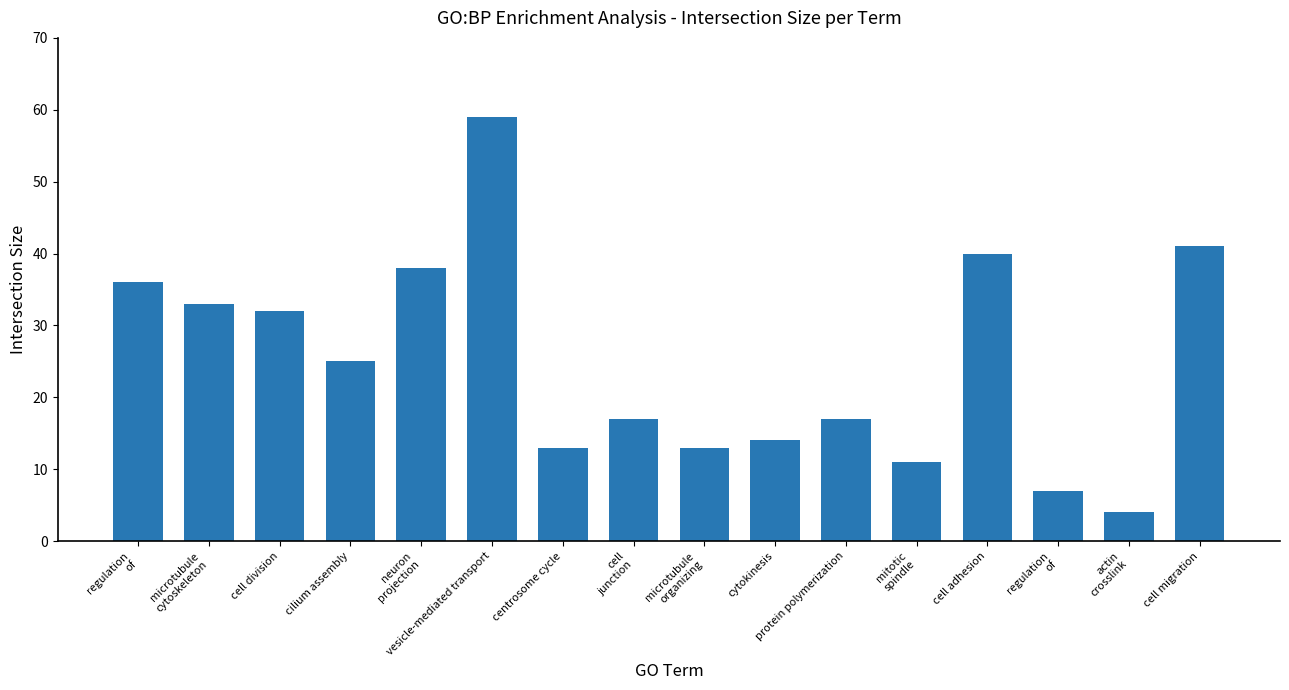

Are the bars horizontal?

No